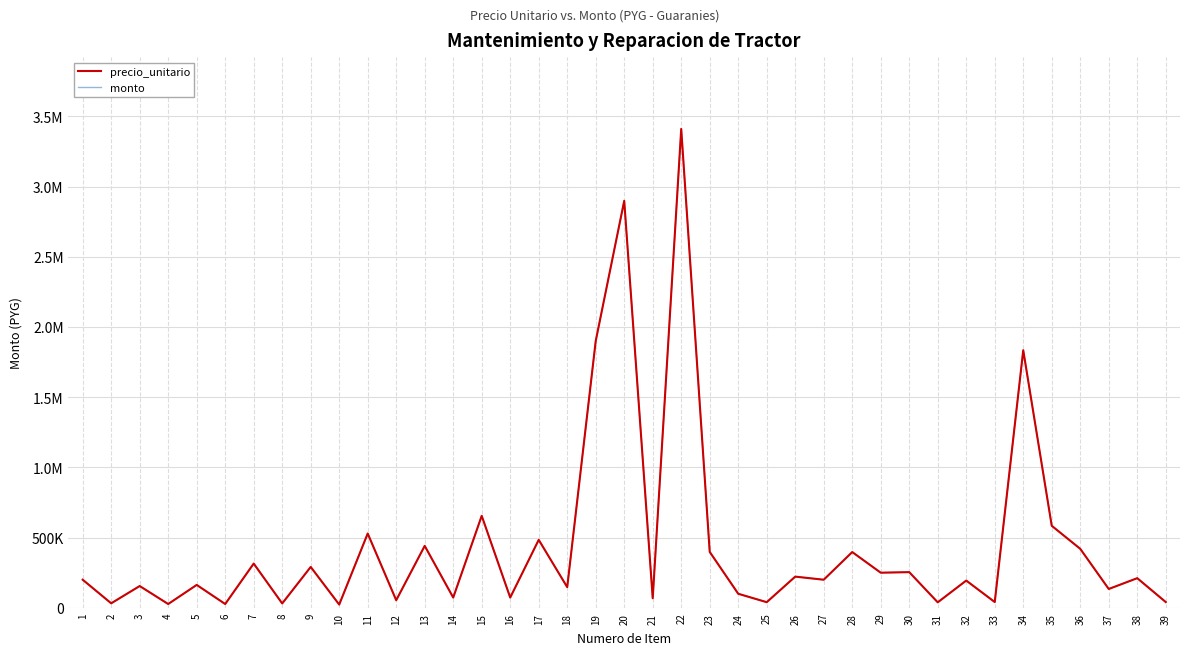

Does the chart display data point markers on the line(s)?

No